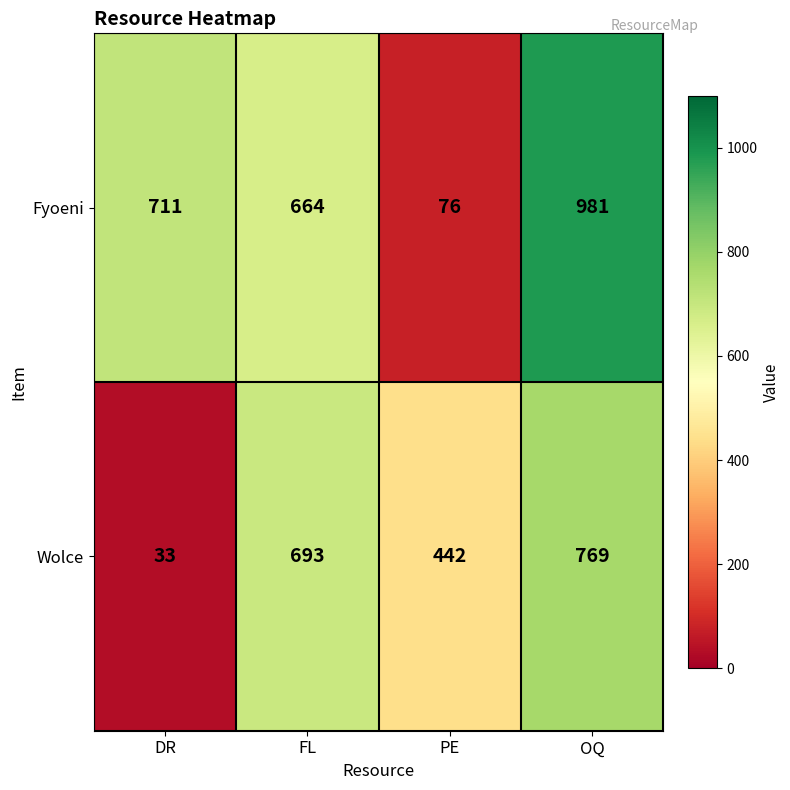

What is the greatest value displayed?

981